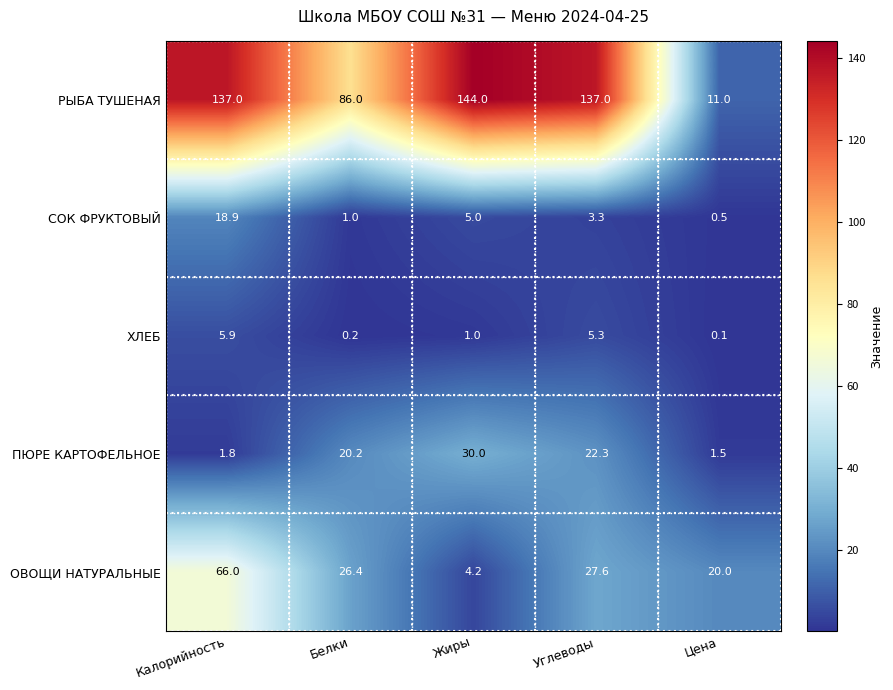

What is the lowest value of the ОВОЩИ НАТУРАЛЬНЫЕ series?

4.2